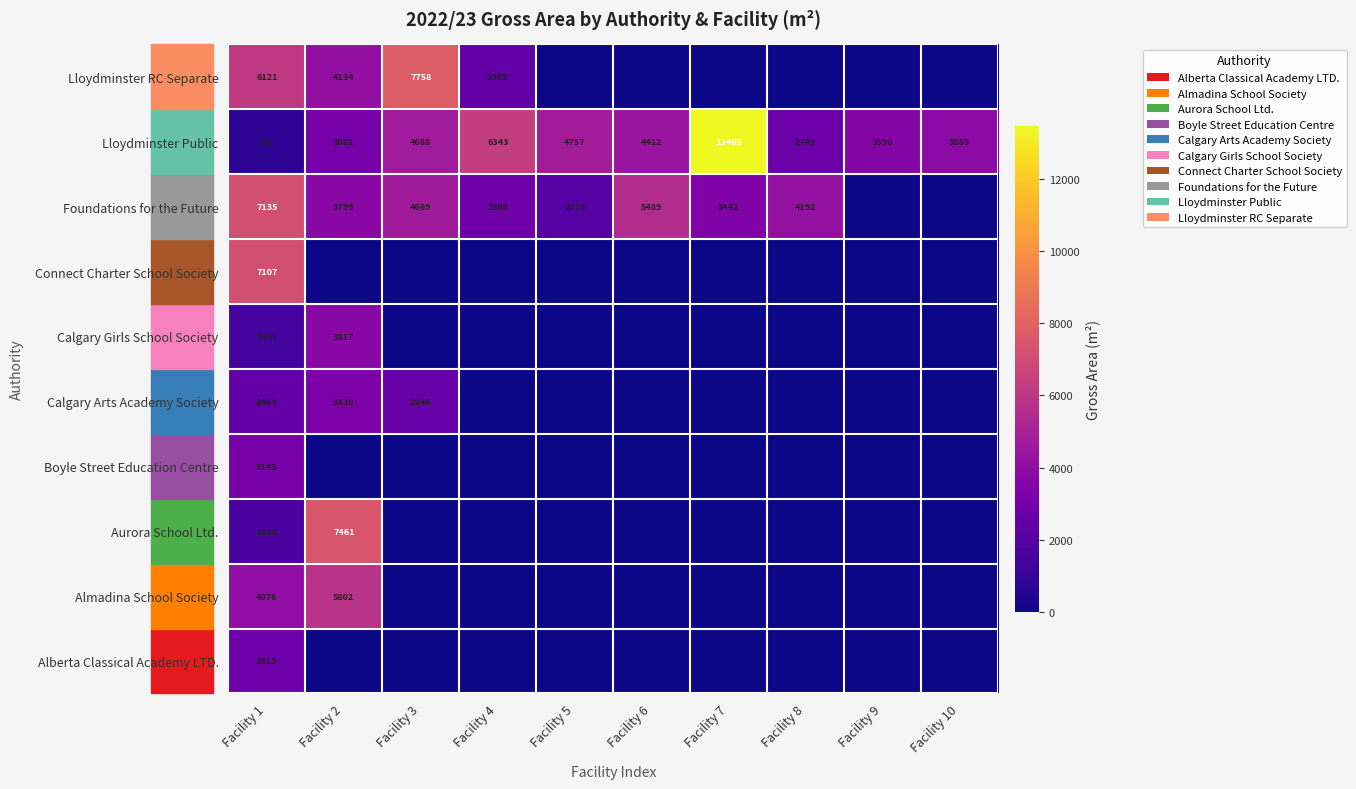

At Facility 1, list the series in order from largest to smallest.

Foundations for the Future, Connect Charter School Society, Lloydminster RC Separate, Almadina School Society, Boyle Street Education Centre, Alberta Classical Academy LTD., Calgary Arts Academy Society, Aurora School Ltd., Calgary Girls School Society, Lloydminster Public